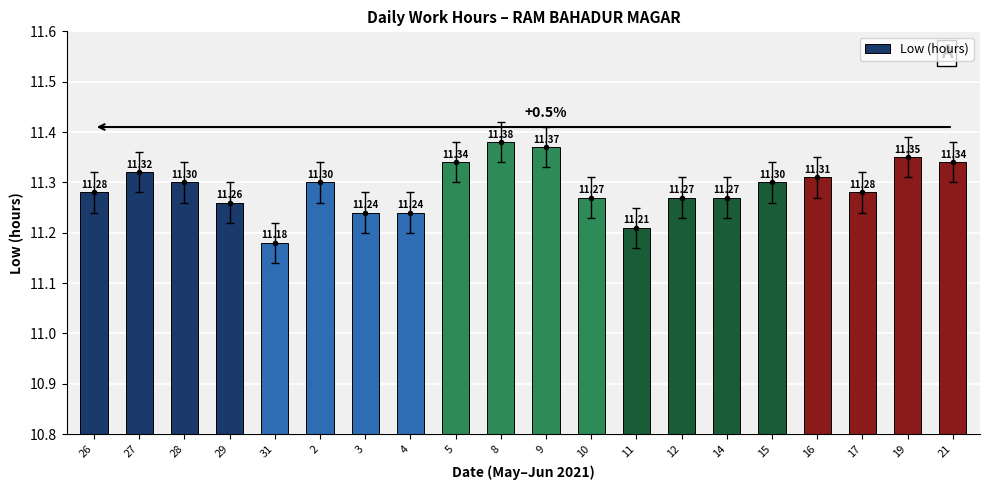

Rank the categories by value from lowest to highest.

31, 11, 3, 4, 29, 10, 12, 14, 26, 17, 28, 2, 15, 16, 27, 5, 21, 19, 9, 8